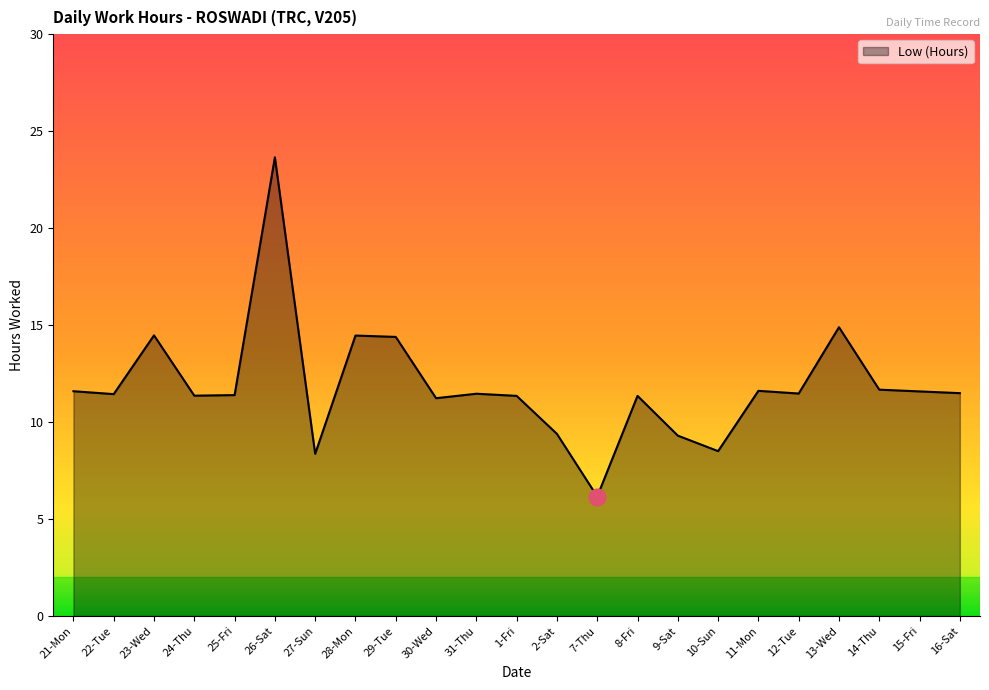

What is the approximate value at 24-Thu?

11.4